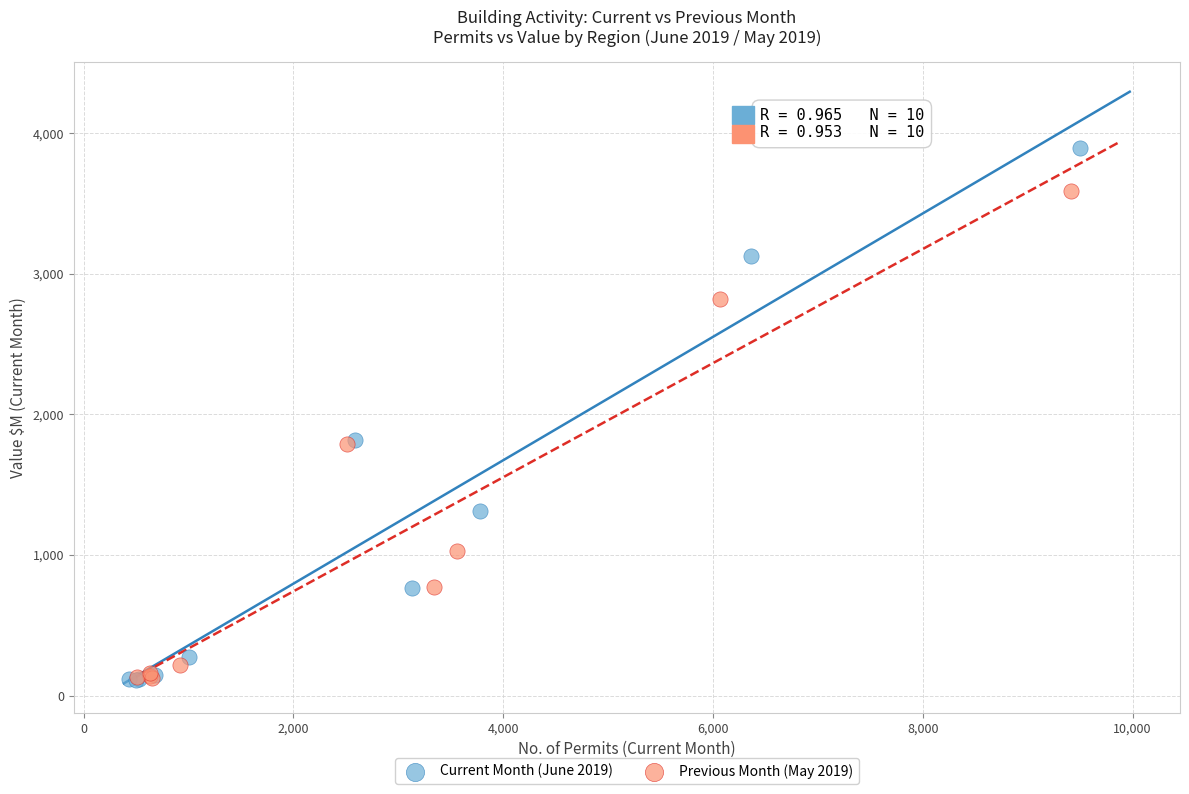

What are all the series names shown in the legend?

Current Month (June 2019), Previous Month (May 2019)